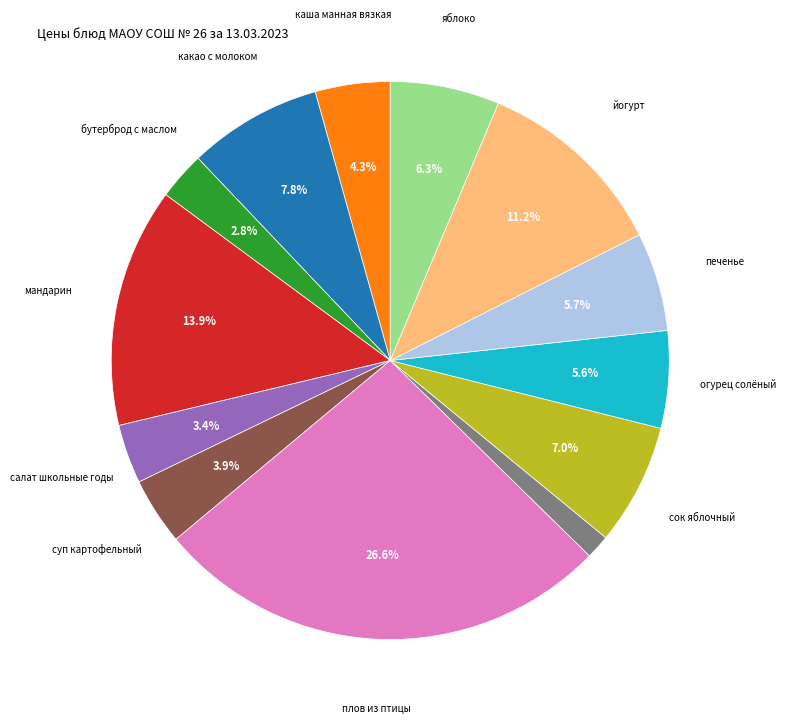

Is there a majority slice in this chart?

No